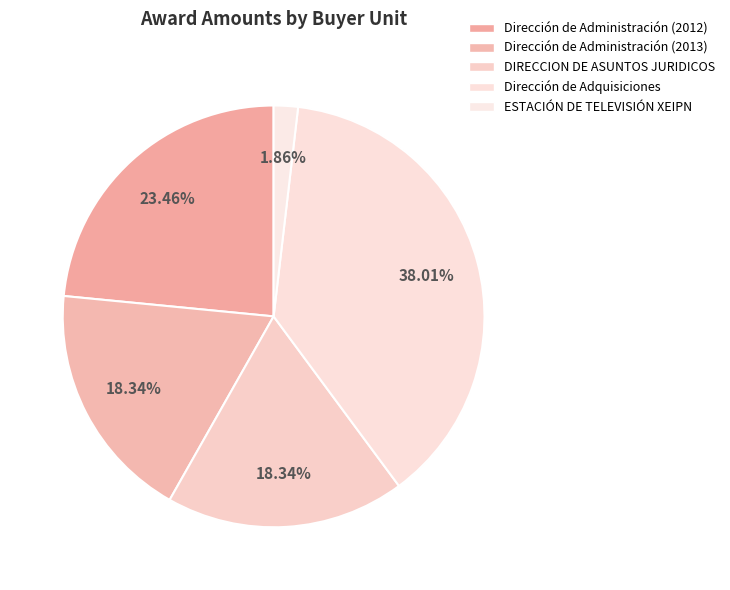

Count the number of slices in the pie.

5